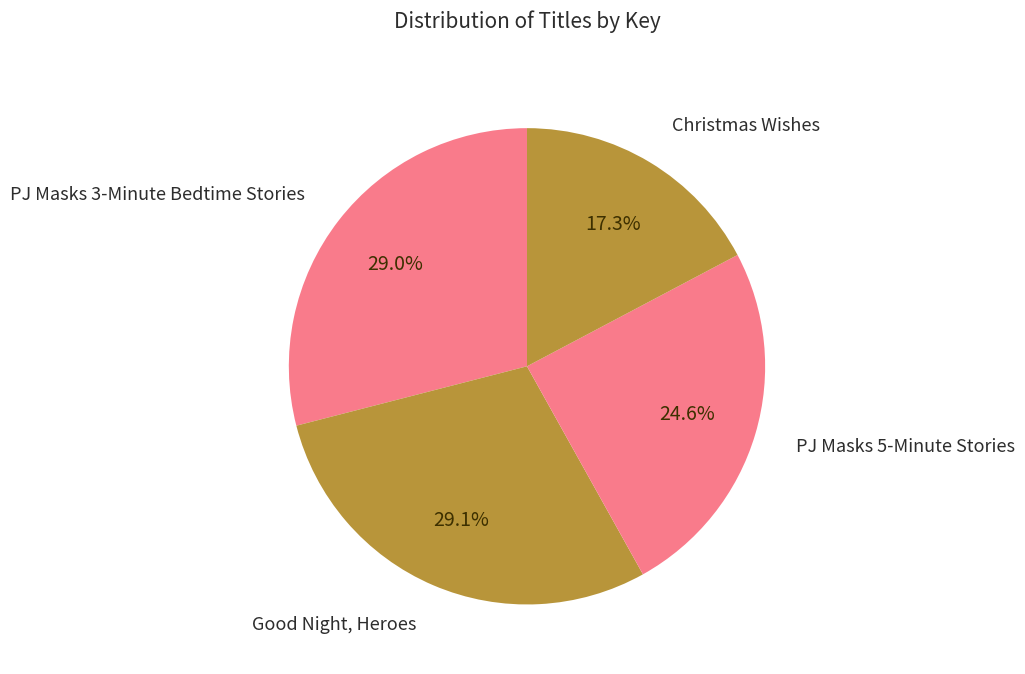

How many slices are in this pie chart?

4